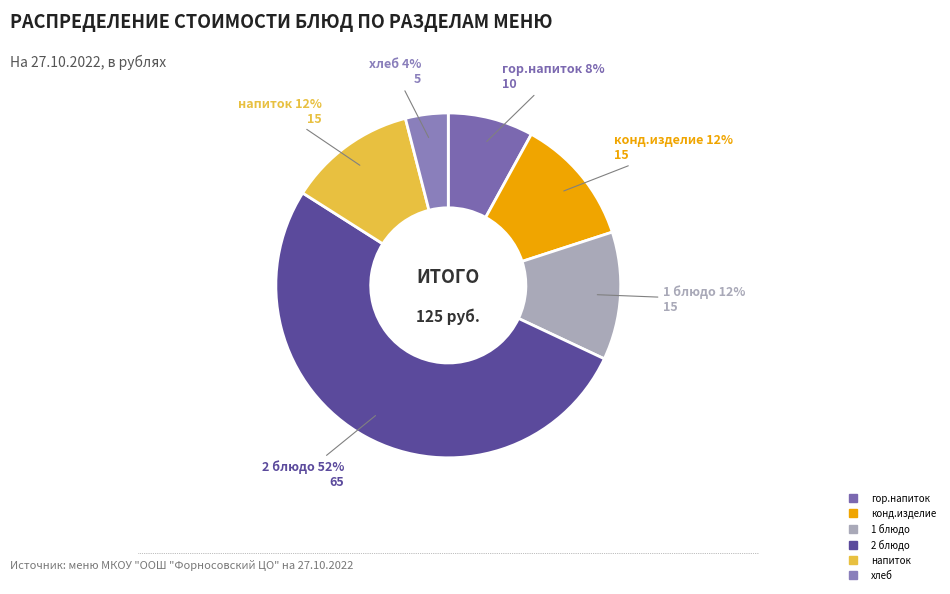

What is the ratio of the value at хлеб to the value at гор.напиток?

0.5